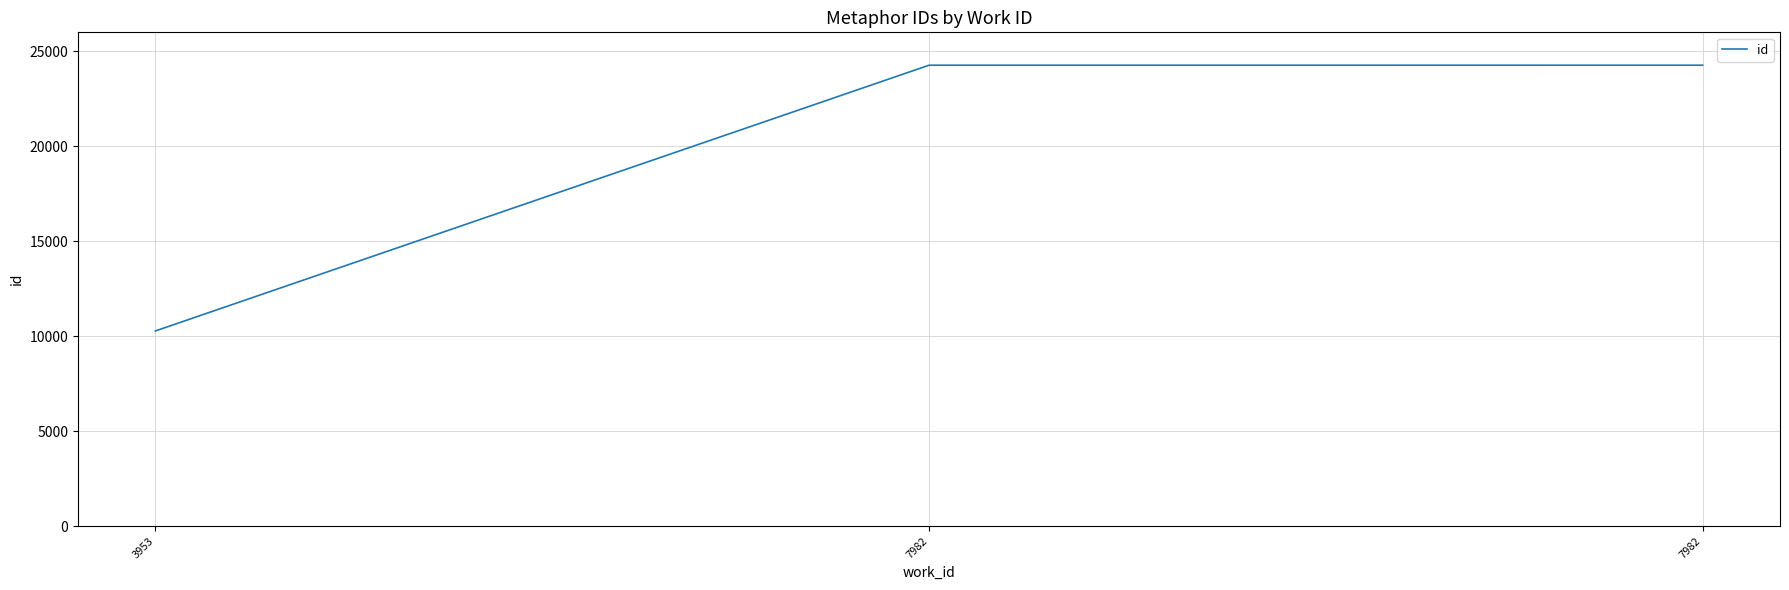

How many lines are shown in the chart?

1